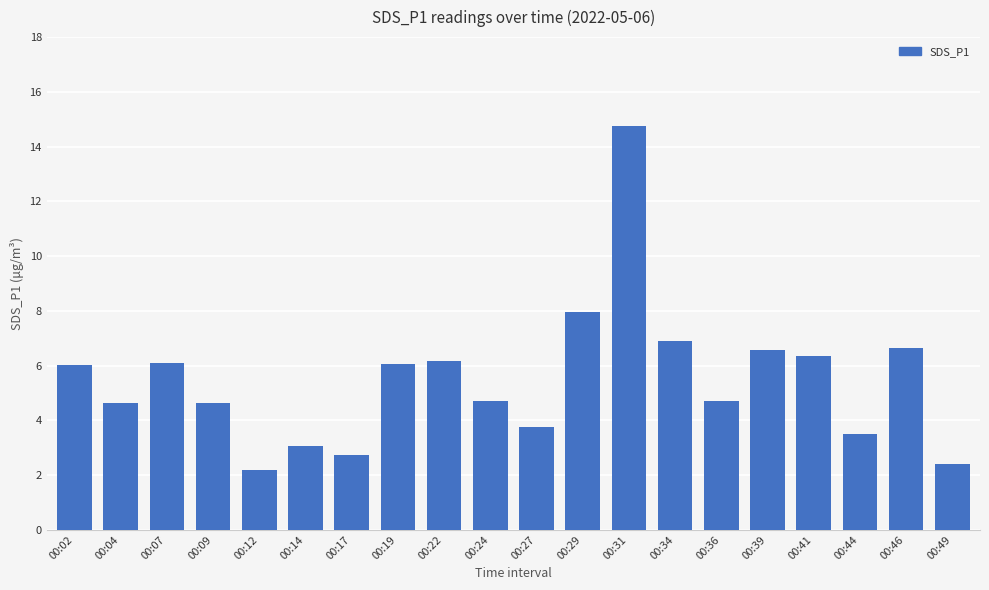

Which has a higher value, 00:19 or 00:29?

00:29